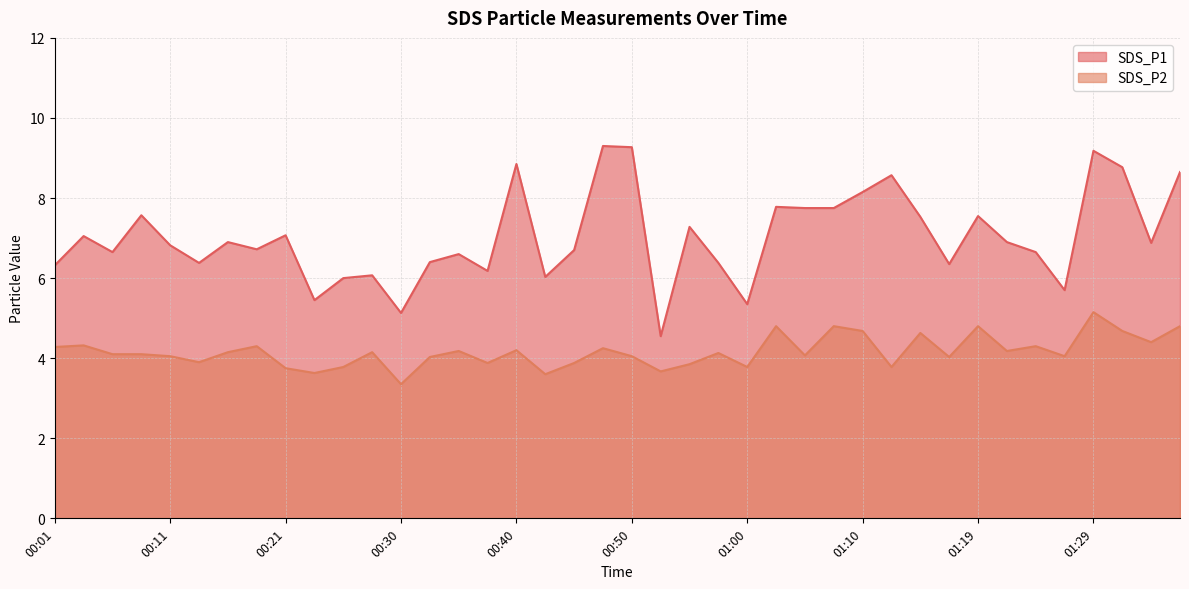

What is the difference between the highest and lowest values at 01:02?

3.0